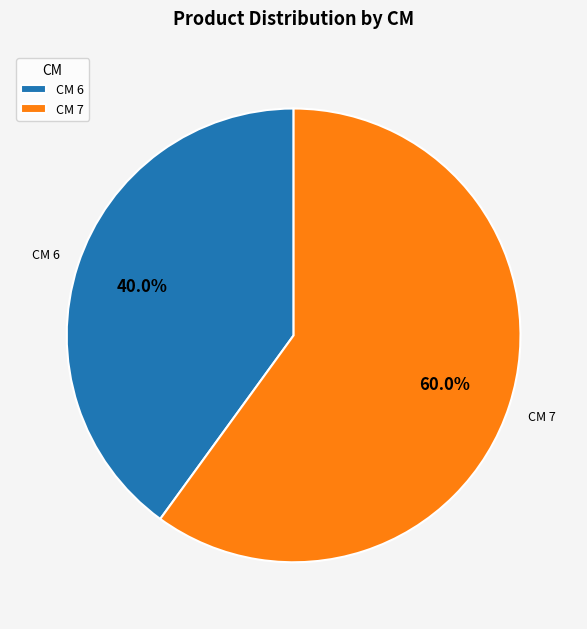

Rank the categories by value from highest to lowest.

CM 7, CM 6